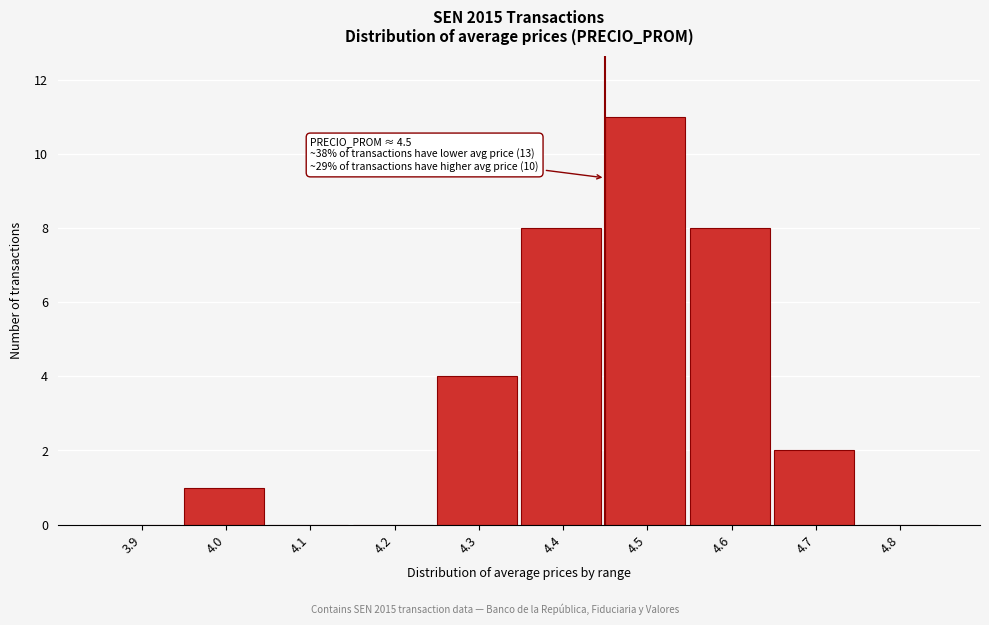

Reading left to right, transcribe all the data shown in this chart.

3.9=0	4.0=1	4.1=0	4.2=0	4.3=4	4.4=8	4.5=11	4.6=8	4.7=2	4.8=0